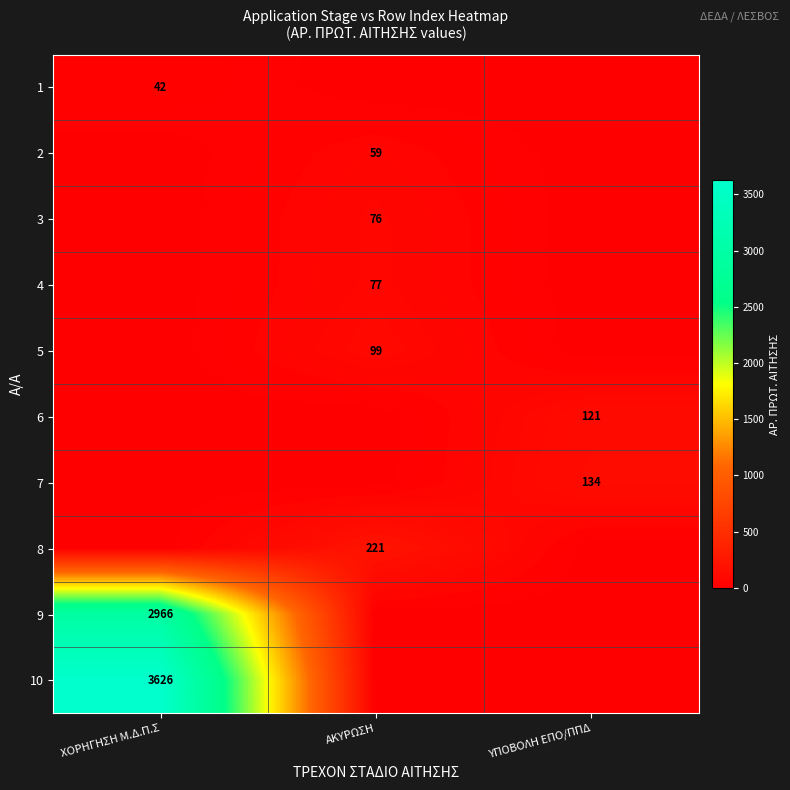

The 8 series shows 62 at ΑΚΥΡΩΣΗ. True or false?

False